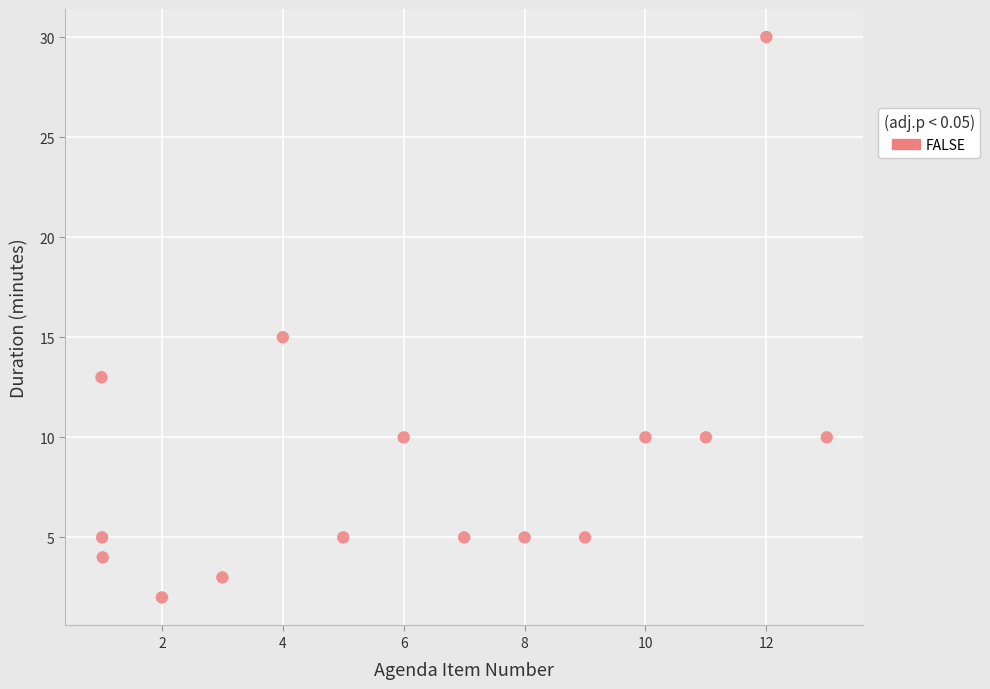

What Y value in the scatter plot is closest to 16?

15